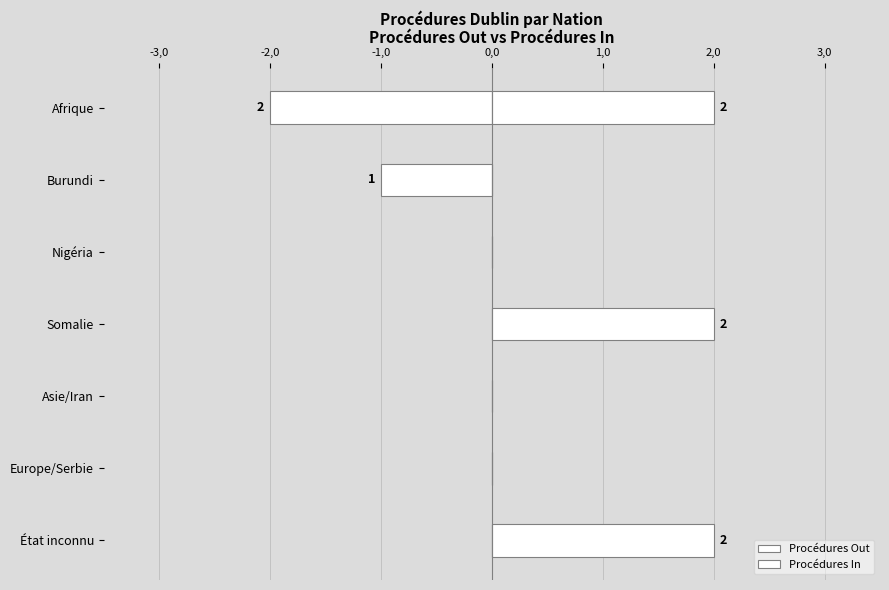

At Nigéria, list the series in order from largest to smallest.

Procédures Out, Procédures In